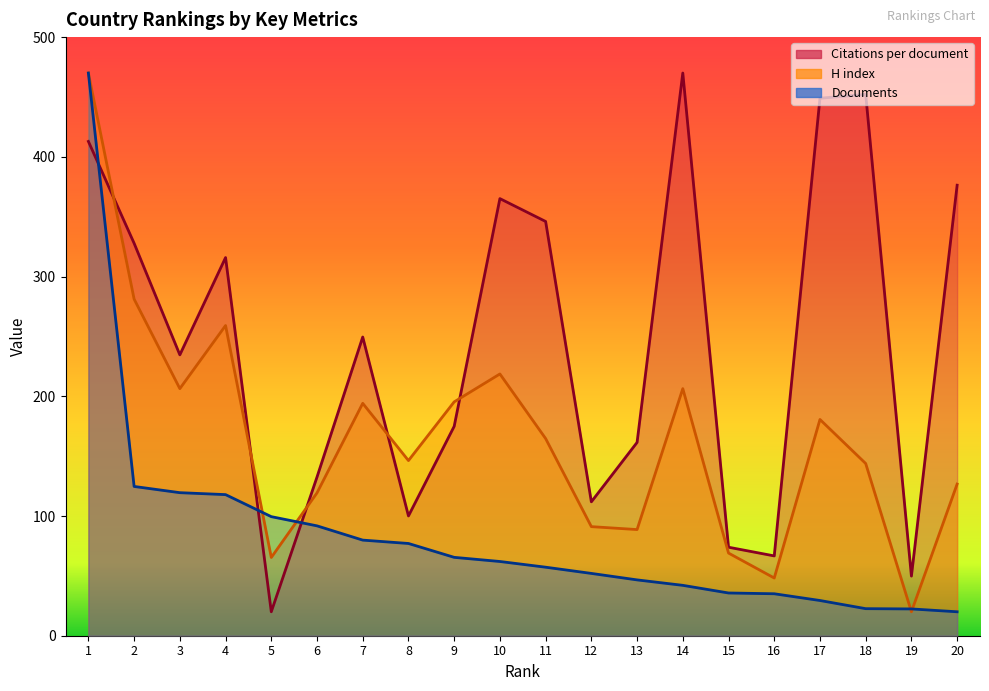

Reading left to right, list all the values displayed in this chart.

Citations per document: 412.9	327.8	234.6	315.9	20.0	132.5	249.5	100.0	174.9	365.1	346.0	111.8	161.5	470.0	73.9	66.7	448.9	452.1	49.8	376.3
H index: 470.0	281.2	206.4	259.1	65.4	119.3	194.1	146.3	195.3	218.6	164.7	91.1	88.7	206.4	69.0	48.2	180.6	143.8	20.0	126.7
Documents: 470.0	124.7	119.5	117.9	99.5	91.8	79.9	77.0	65.5	62.0	57.2	52.0	46.6	42.1	35.7	35.0	29.4	22.6	22.4	20.0